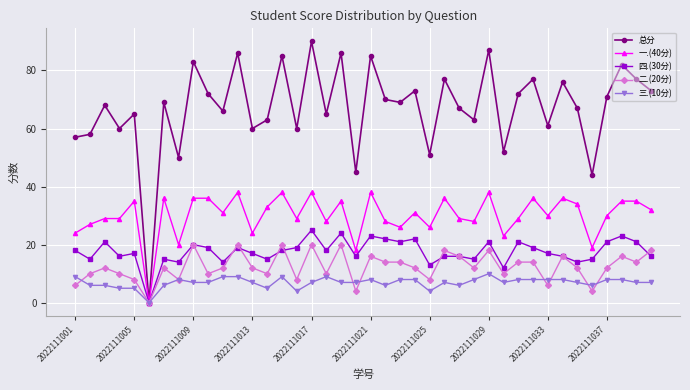

Which series has the largest range (max minus min)?

总分